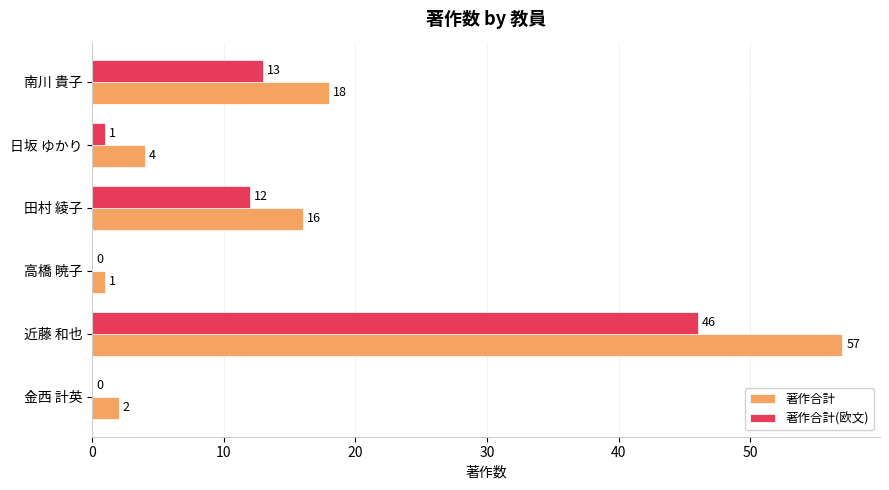

Which series changed the most between 高橋 暁子 and 日坂 ゆかり?

著作合計